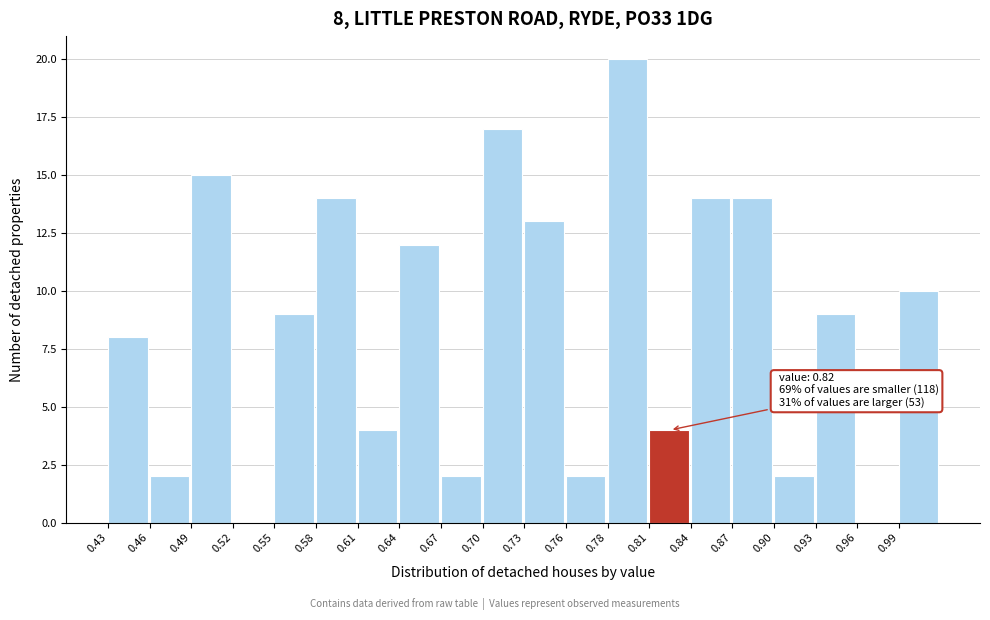

Which range on the x-axis has the tallest bar?

0.785 to 0.815